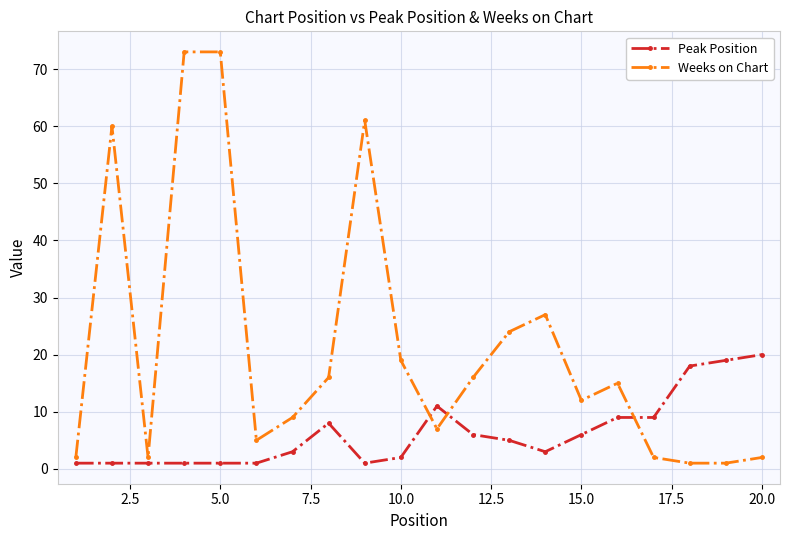

What is the difference between the maximum and minimum values in the Peak Position series?

19